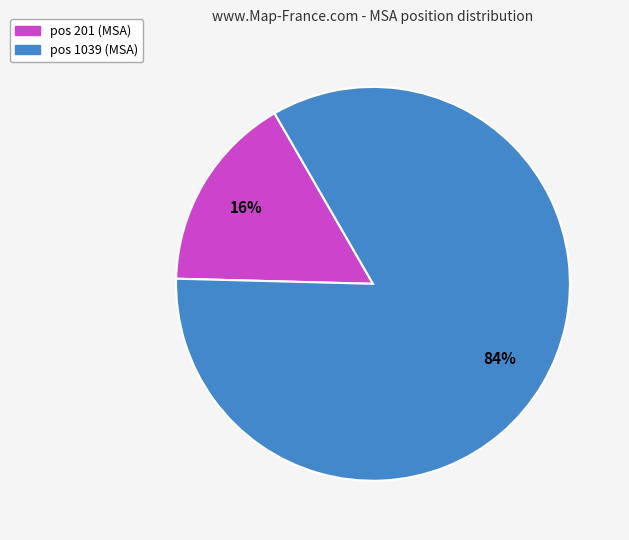

To the nearest percent, what is the average slice percentage?

50%